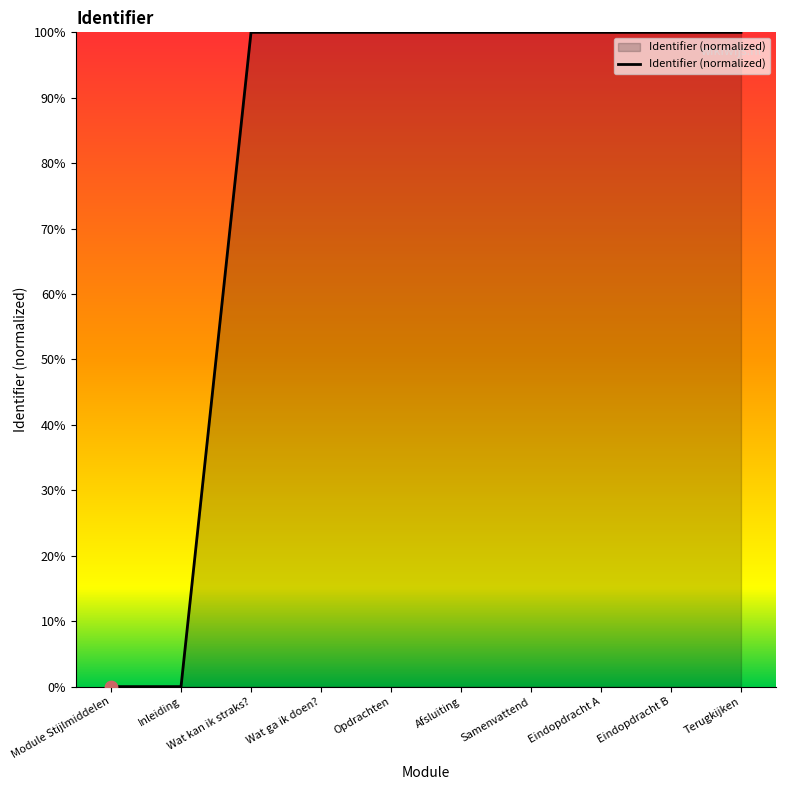

Which has a higher value, Terugkijken or Module Stijlmiddelen?

Terugkijken